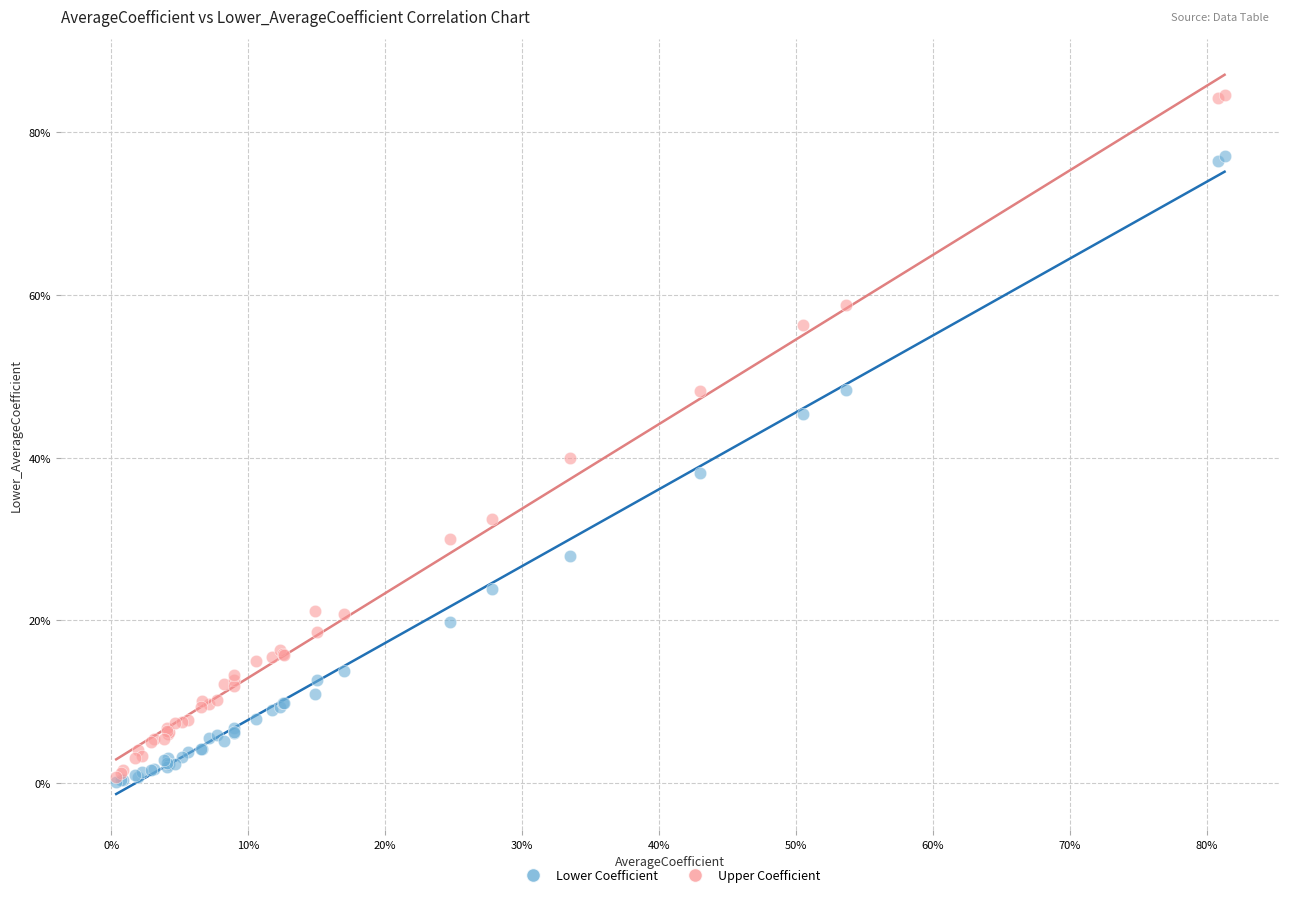

What are all the series names shown in the legend?

Lower Coefficient, Upper Coefficient